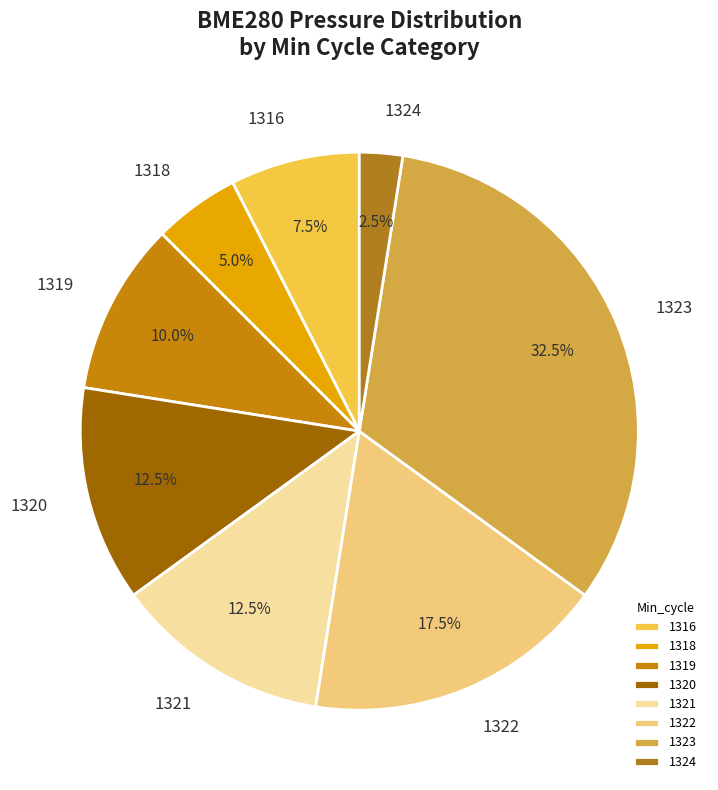

True or false: 1319 accounts for 10% of the total.

True